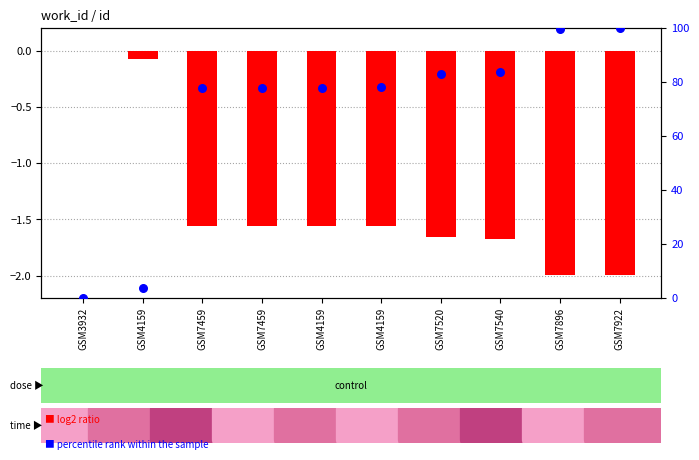

Which series contains the highest Y value?

percentile rank within the sample